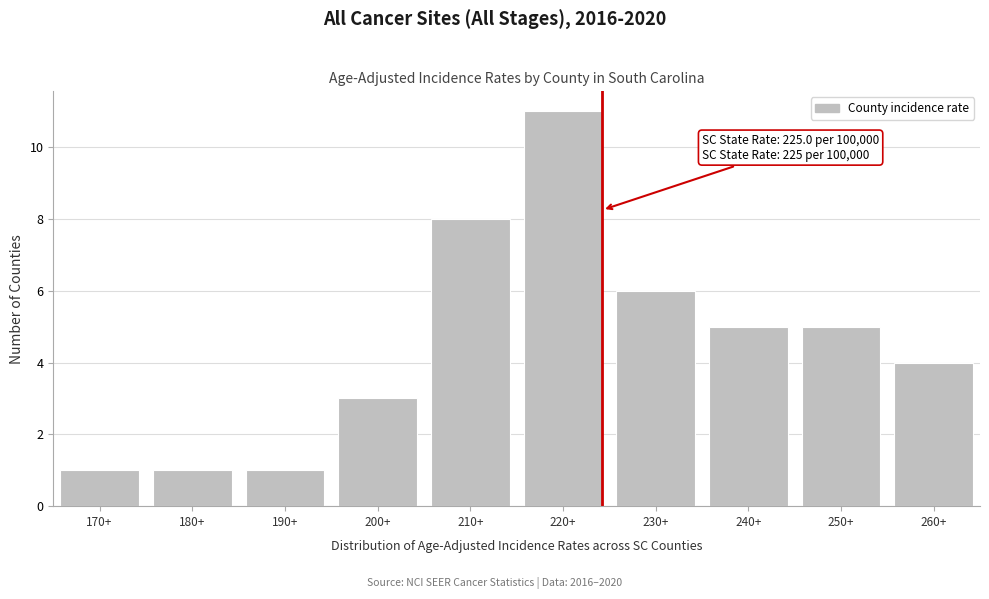

Reading left to right, extract all data points from this chart.

170+=1	180+=1	190+=1	200+=3	210+=8	220+=11	230+=6	240+=5	250+=5	260+=4